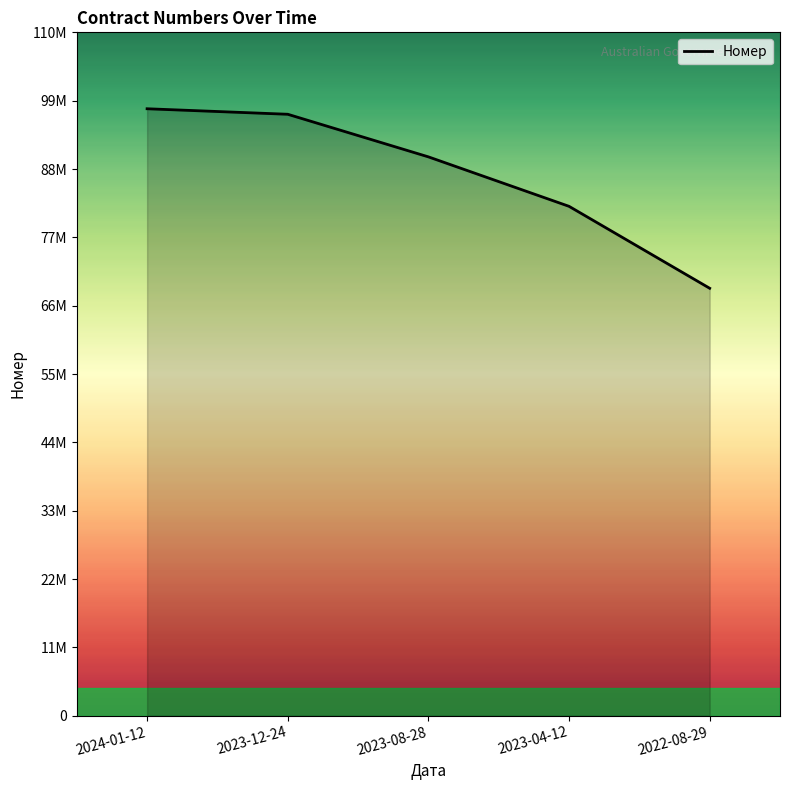

What is the label of the 5th point from the left?

2022-08-29